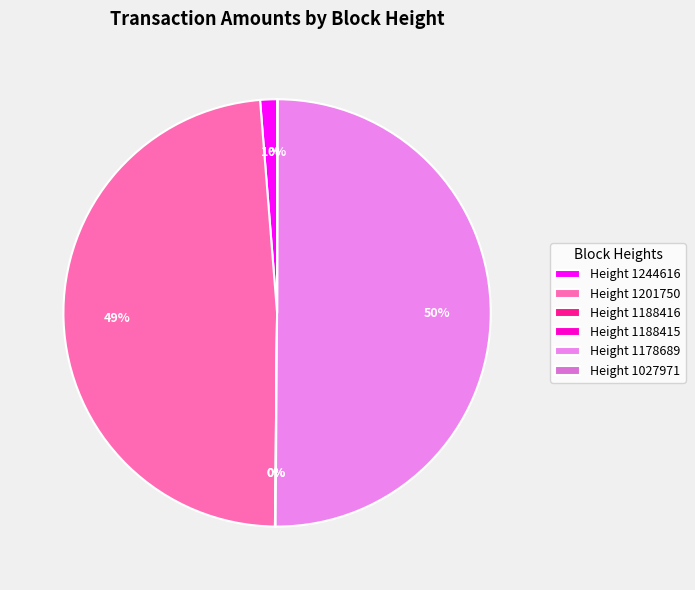

What is the largest slice in the pie chart?

Height 1178689